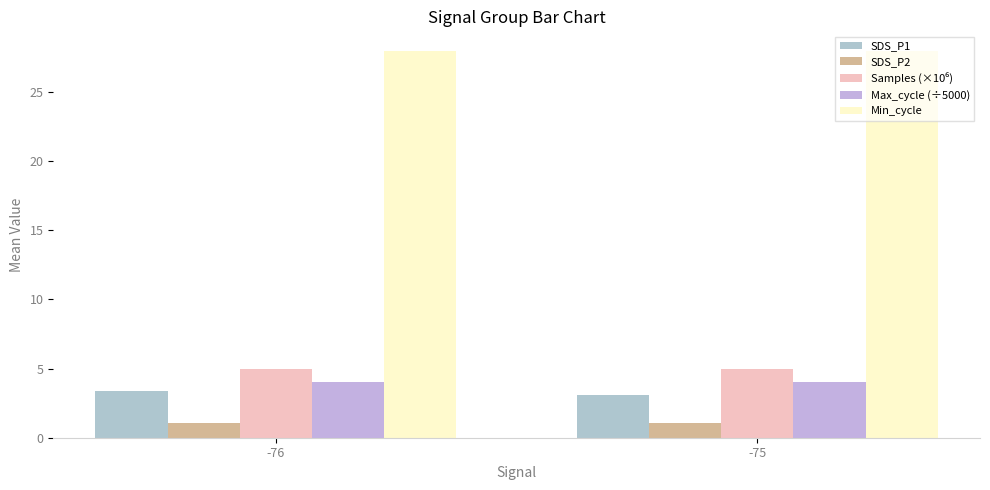

What is the total value across all series at -75?

41.2